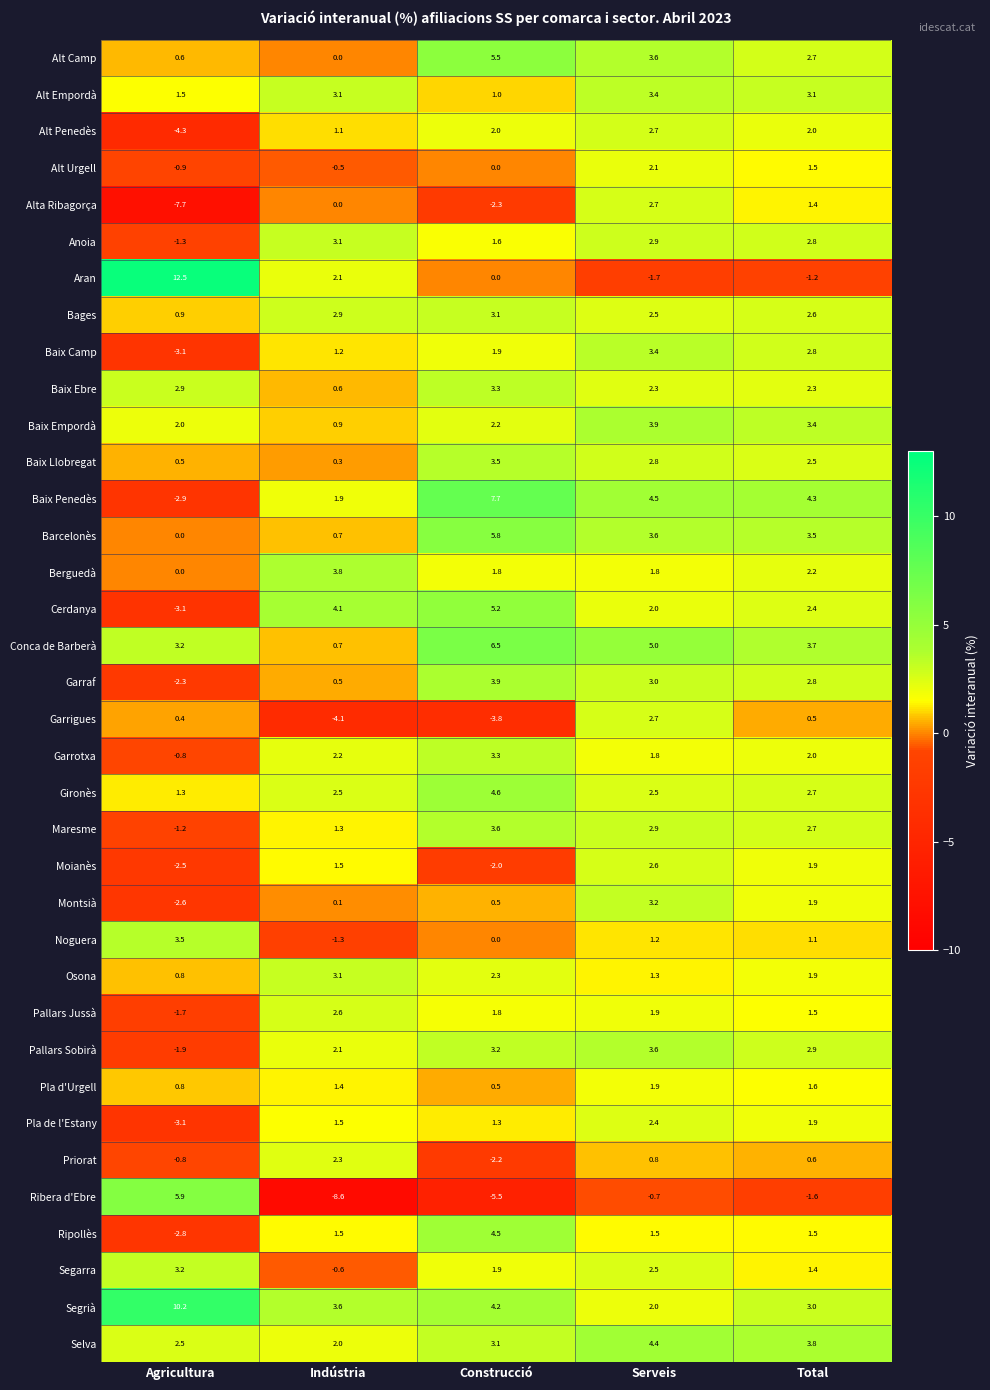

What is the smallest value displayed?

-8.6